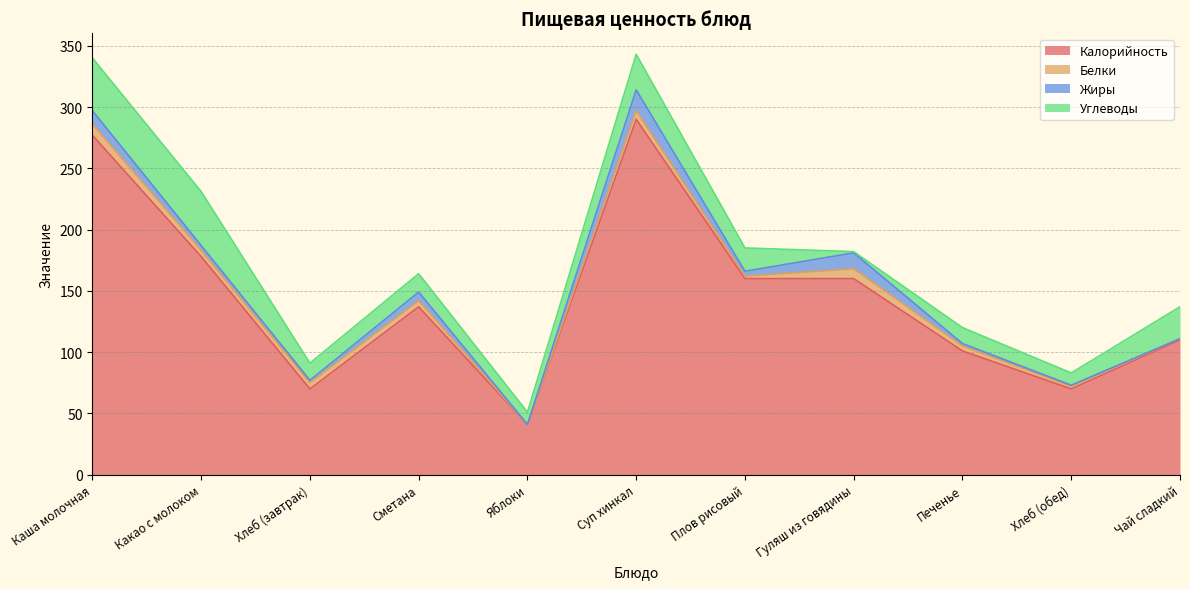

True or false: Углеводы has more than 0 points higher than both neighbors.

True